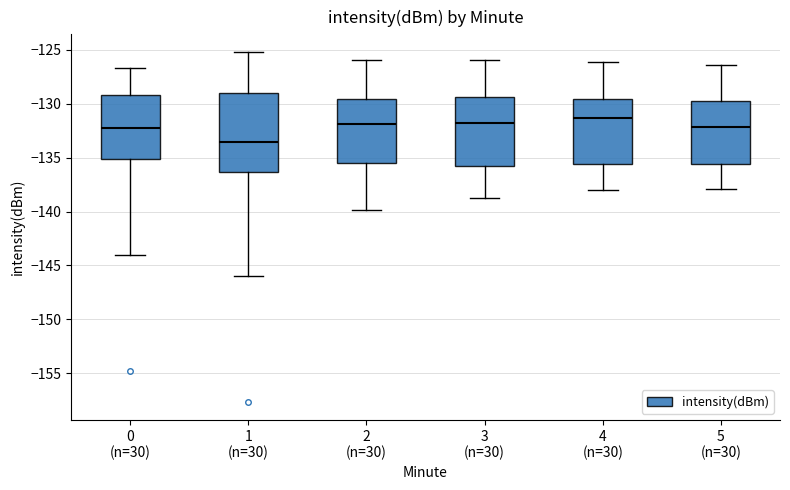

Which box's median line is the lowest?

1 (n=30)